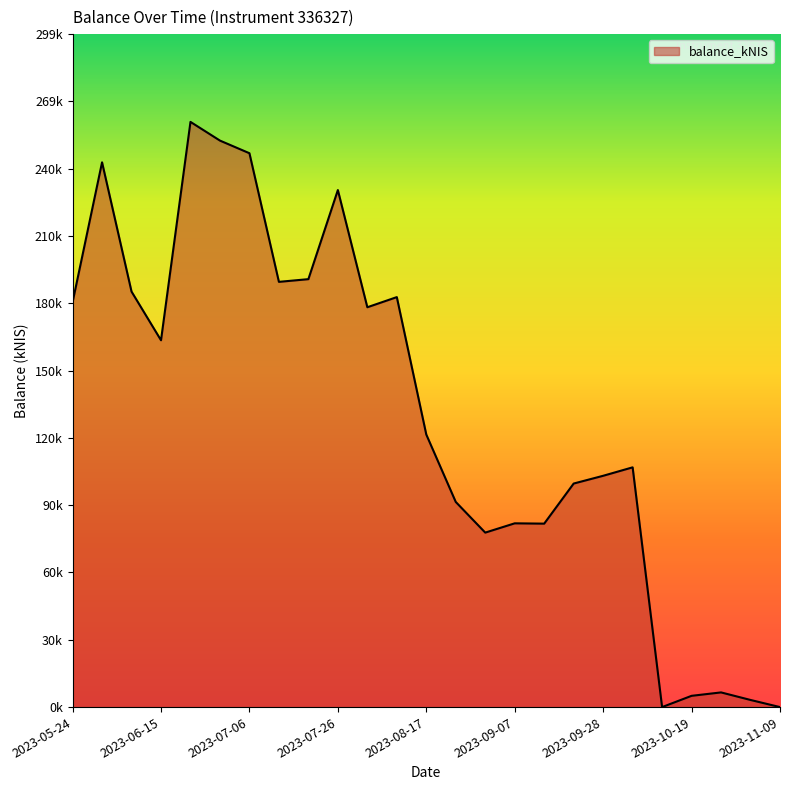

Does the chart display data point markers on the line(s)?

No